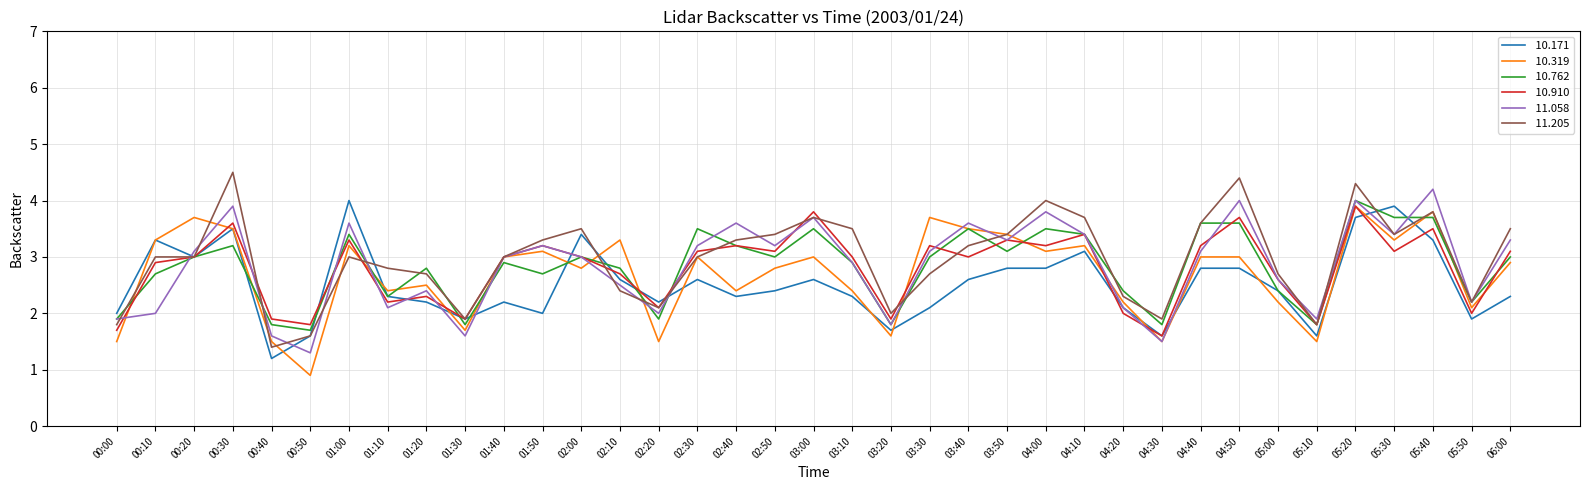

What is the total value across all series at 05:20?

23.8